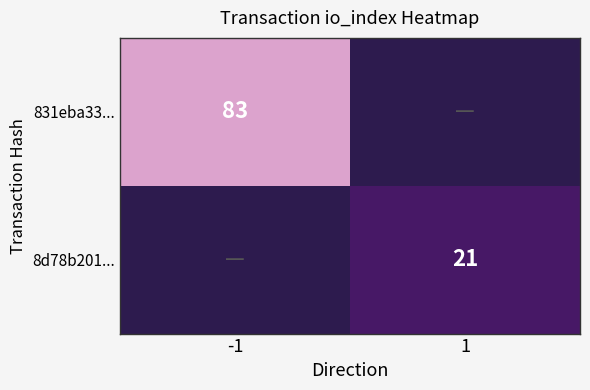

The 831eba33... series shows 83 at -1. True or false?

True